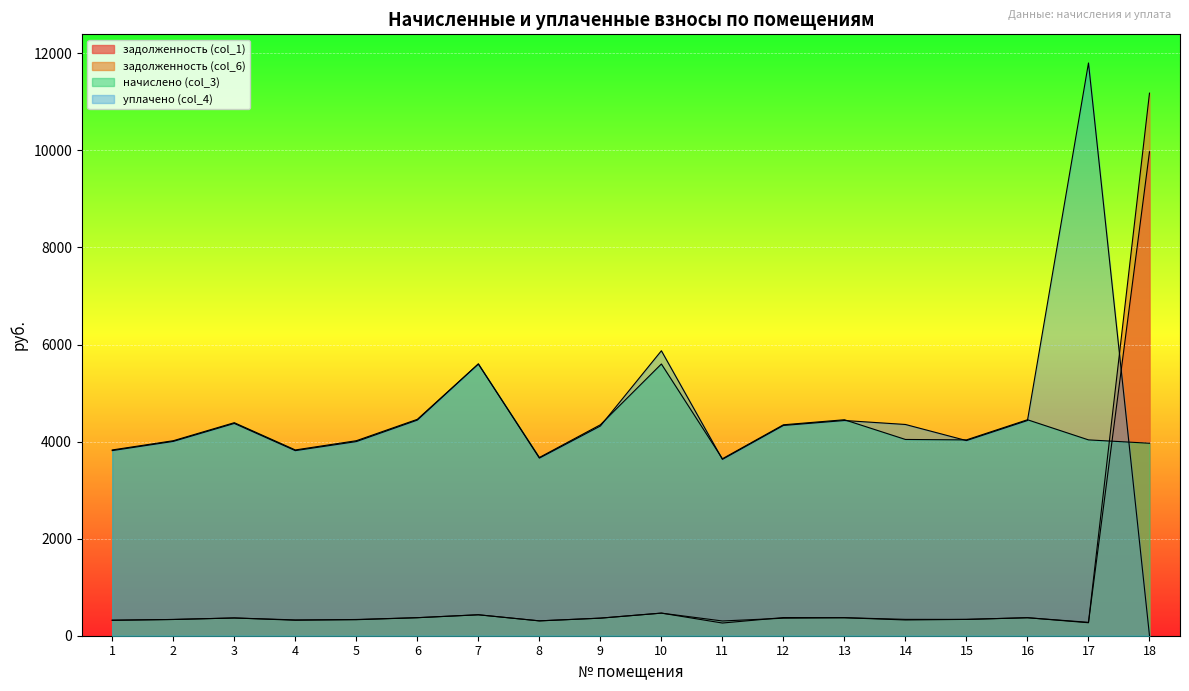

Rank the series by their maximum value, from lowest to highest.

начислено (col_3), задолженность (col_1), задолженность (col_6), уплачено (col_4)